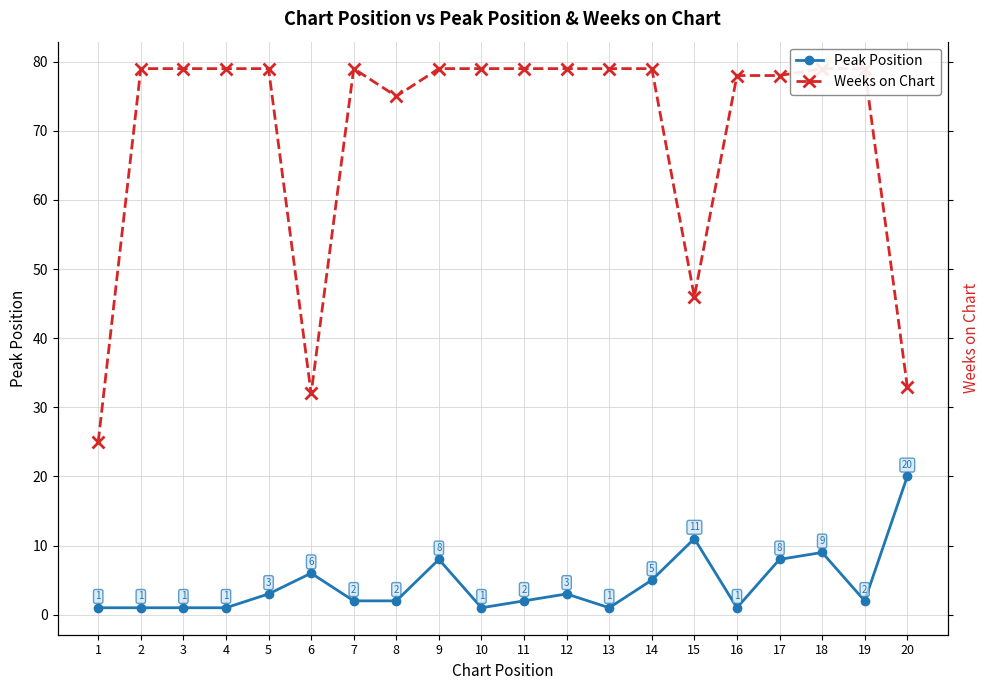

Rank the categories by Weeks on Chart value from highest to lowest.

2, 3, 4, 5, 7, 9, 10, 11, 12, 13, 14, 18, 19, 16, 17, 8, 15, 20, 6, 1